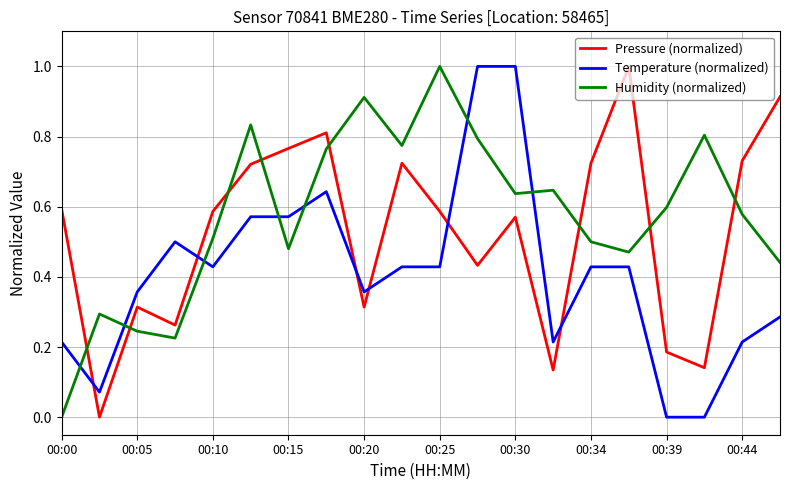

Is this an area chart (filled region under the line)?

No